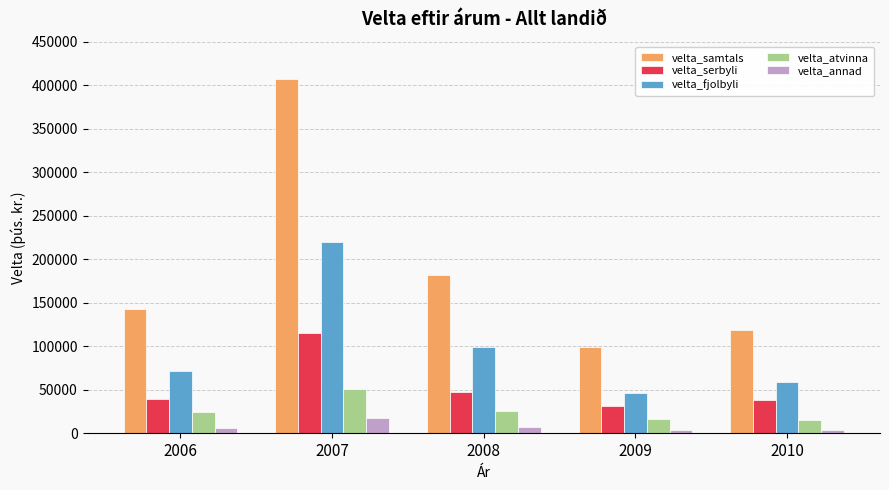

What value does the velta_annad series have at 2009, to the nearest 50?

3400